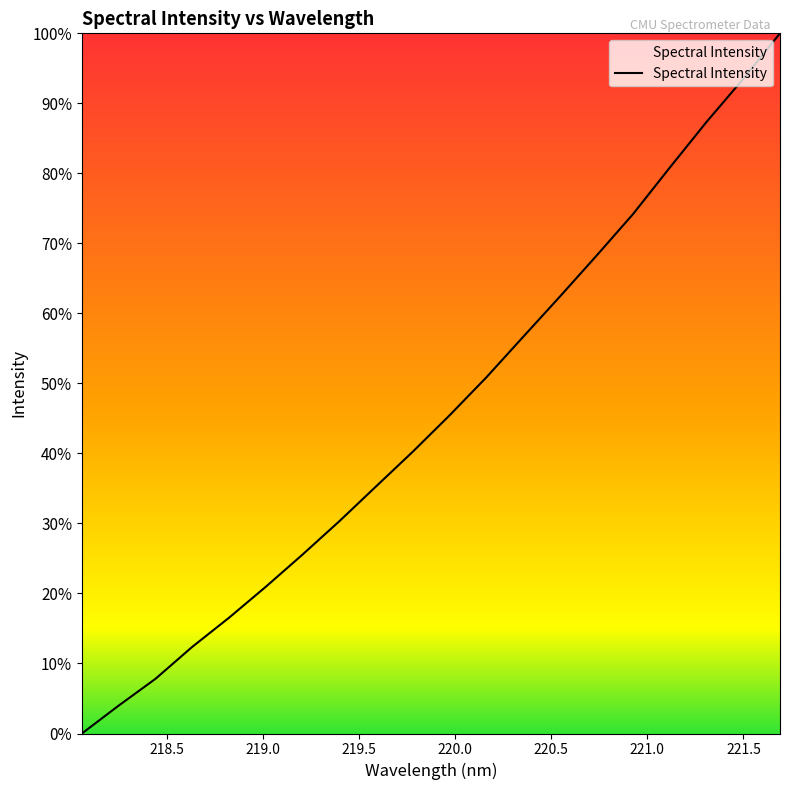

What is the greatest value displayed?

100.0